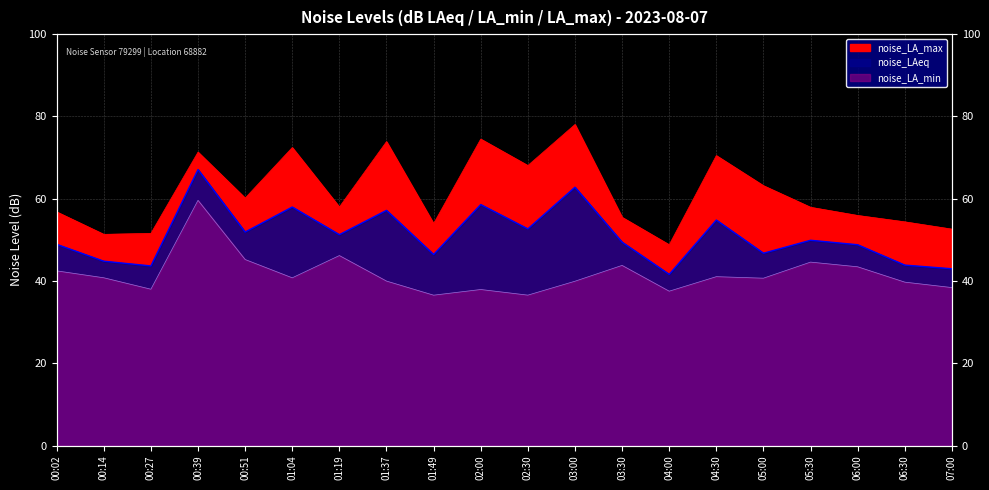

Reading left to right, list all the values displayed in this chart.

noise_LA_max: 00:02=56.8	00:14=51.3	00:27=51.6	00:39=71.3	00:51=60.2	01:04=72.4	01:19=58.0	01:37=73.9	01:49=54.0	02:00=74.5	02:30=68.1	03:00=78.0	03:30=55.5	04:00=48.8	04:30=70.5	05:00=63.2	05:30=57.9	06:00=55.9	06:30=54.4	07:00=52.6
noise_LAeq: 00:02=48.9	00:14=44.8	00:27=43.7	00:39=67.1	00:51=51.9	01:04=58.0	01:19=51.3	01:37=57.2	01:49=46.4	02:00=58.6	02:30=52.7	03:00=62.8	03:30=49.4	04:00=41.6	04:30=54.8	05:00=46.8	05:30=49.9	06:00=48.8	06:30=43.9	07:00=43.0
noise_LA_min: 00:02=42.5	00:14=40.8	00:27=38.0	00:39=59.6	00:51=45.2	01:04=40.8	01:19=46.2	01:37=40.0	01:49=36.5	02:00=37.9	02:30=36.6	03:00=39.9	03:30=43.8	04:00=37.5	04:30=41.0	05:00=40.7	05:30=44.6	06:00=43.5	06:30=39.7	07:00=38.4